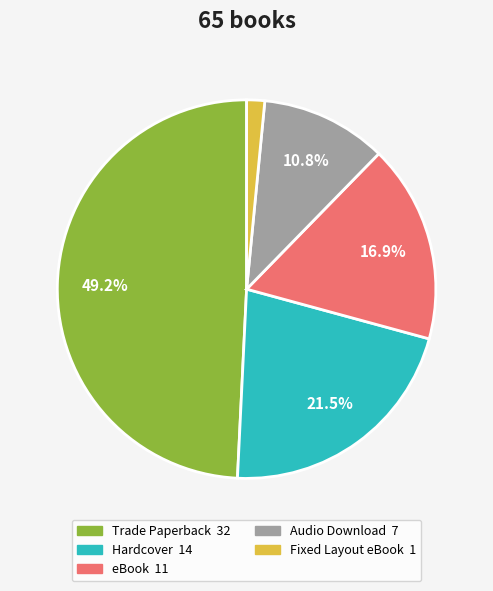

To the nearest percent, what is the difference between the Audio Download and Fixed Layout eBook slice percentages?

9%